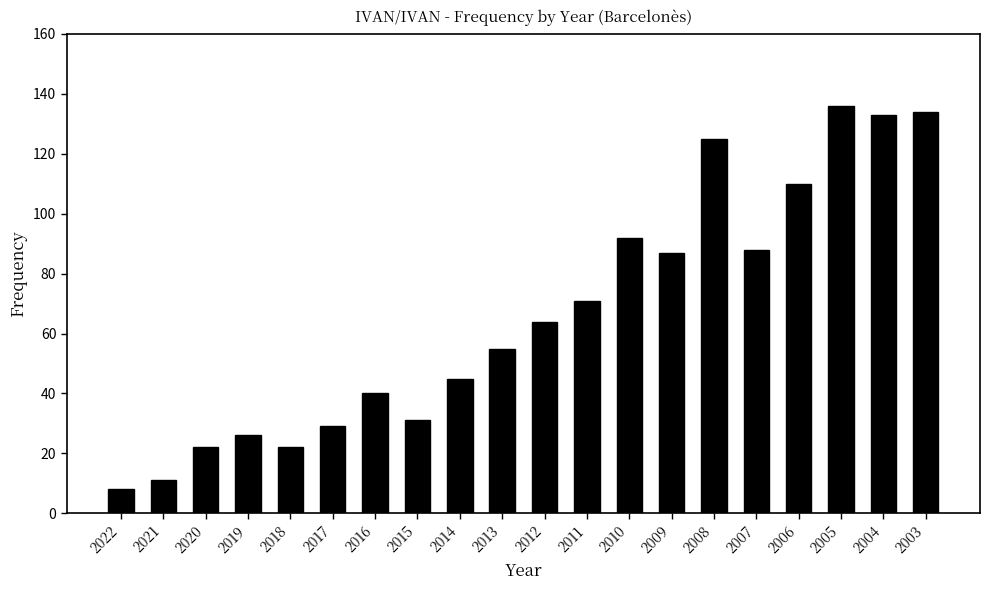

What is the minimum value shown in the chart?

8